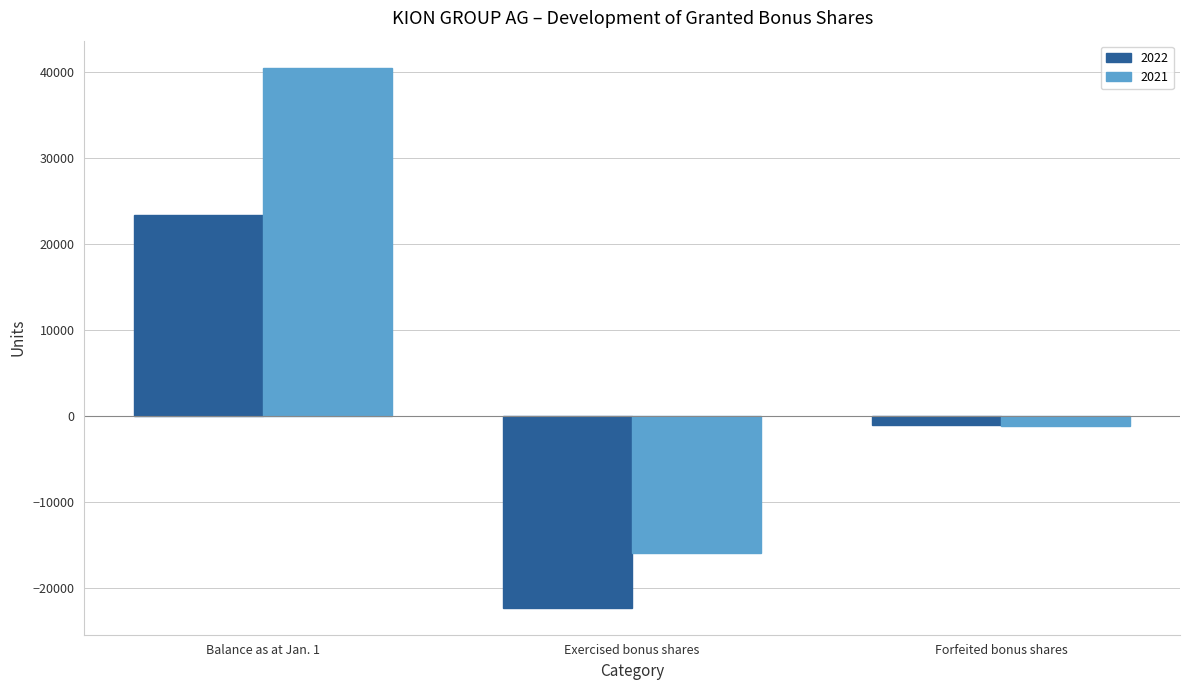

True or false: 2021 has a value of -5042 at Exercised bonus shares.

False